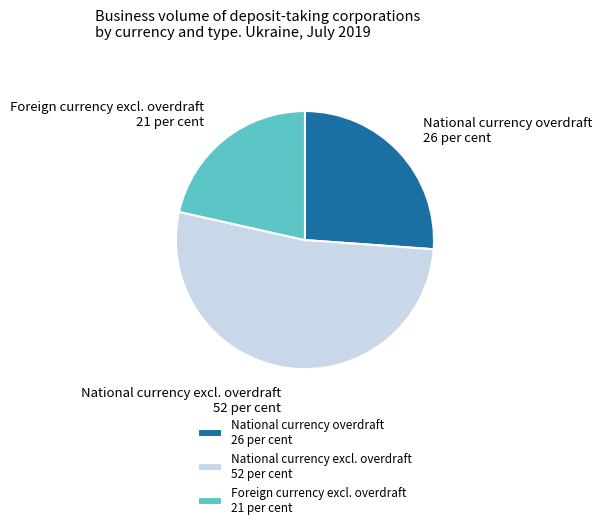

Combined, do National currency overdraft and Foreign currency excl. overdraft account for over 50%?

No